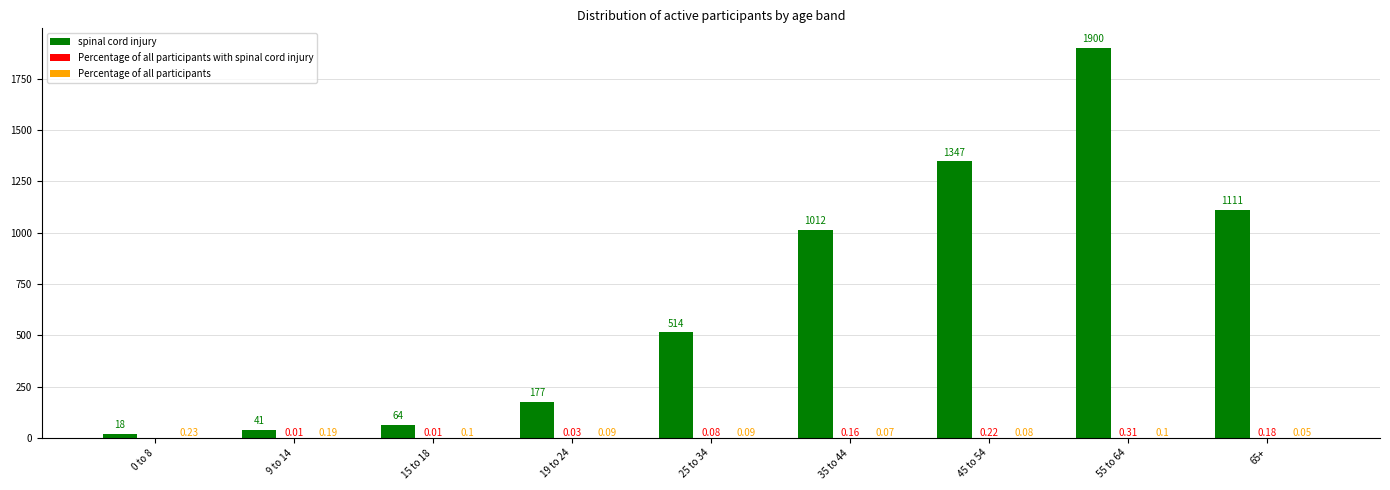

What is the sum of all spinal cord injury values?

6184.0